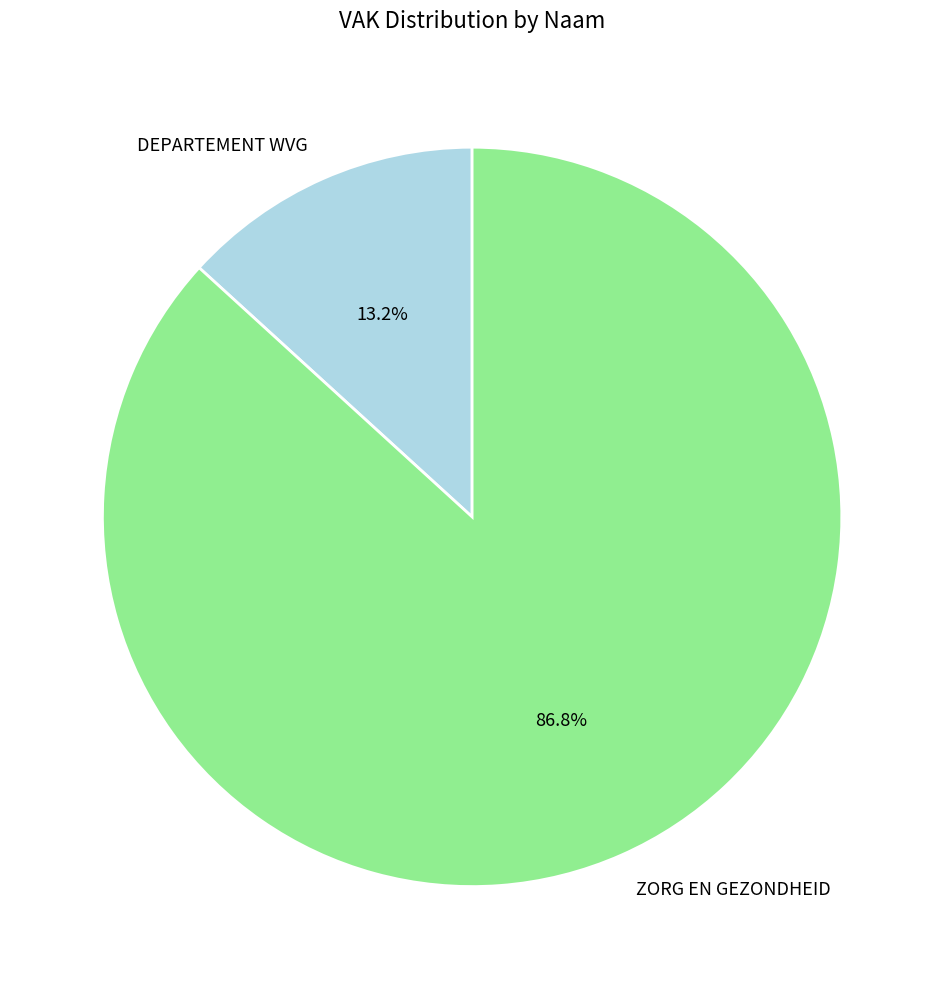

The DEPARTEMENT WVG slice represents 21% of the pie. True or false?

False